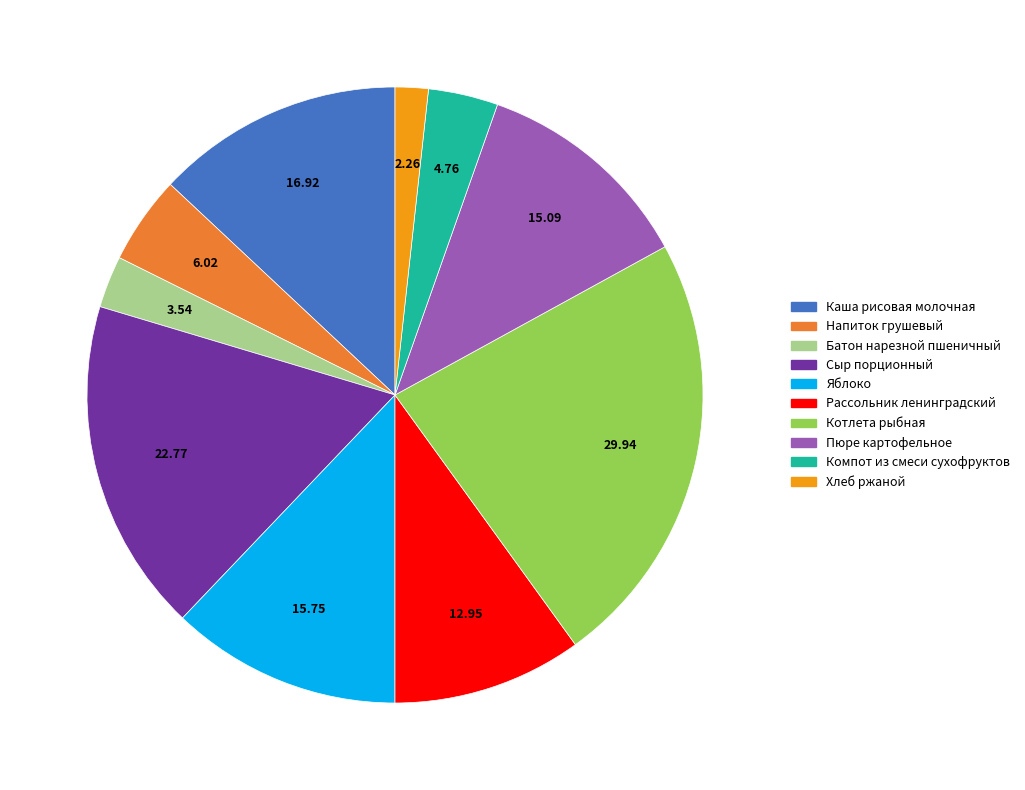

Rank the categories by value from lowest to highest.

Хлеб ржаной, Батон нарезной пшеничный, Компот из смеси сухофруктов, Напиток грушевый, Рассольник ленинградский, Пюре картофельное, Яблоко, Каша рисовая молочная, Сыр порционный, Котлета рыбная